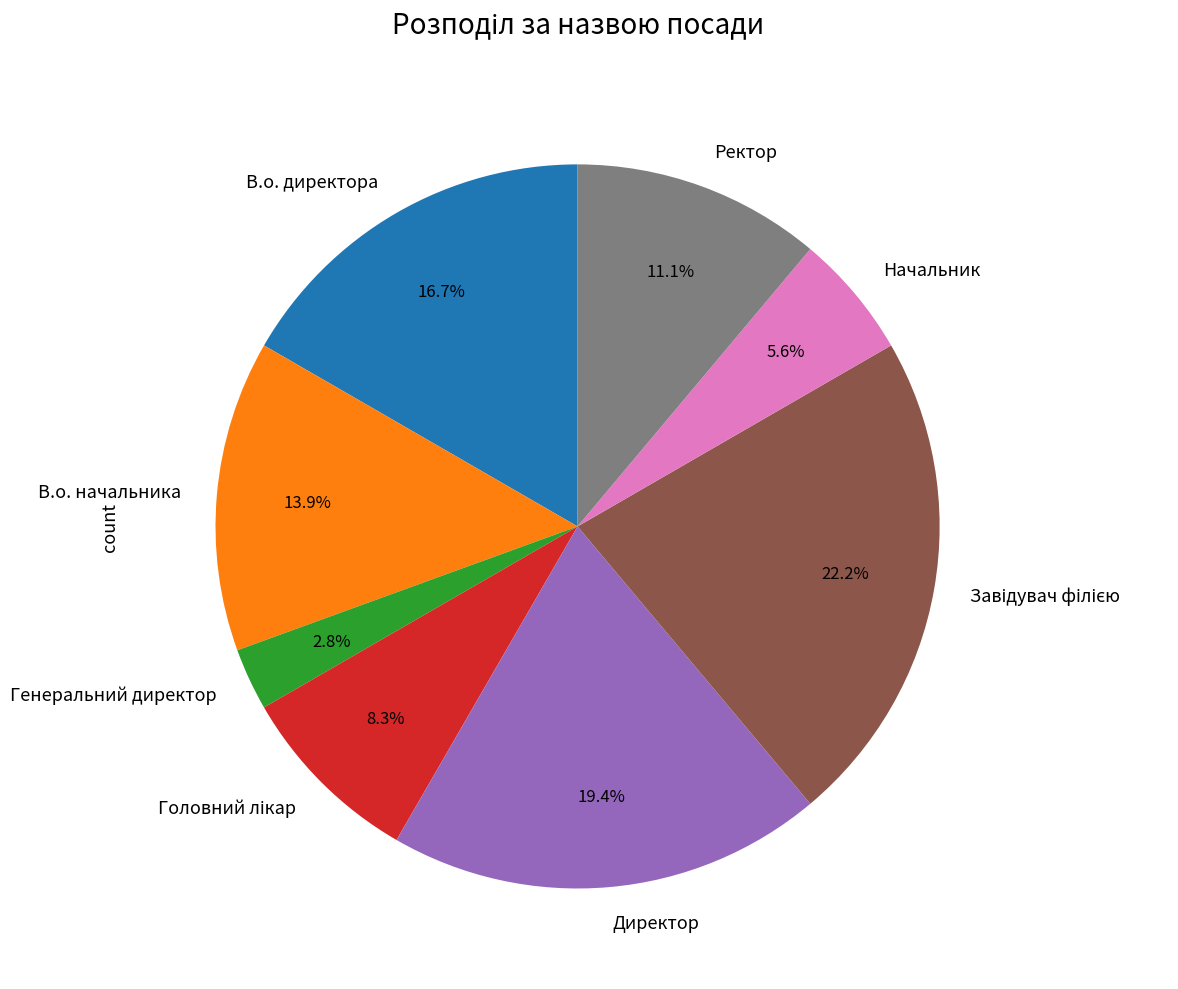

True or false: Начальник accounts for 6% of the total.

True